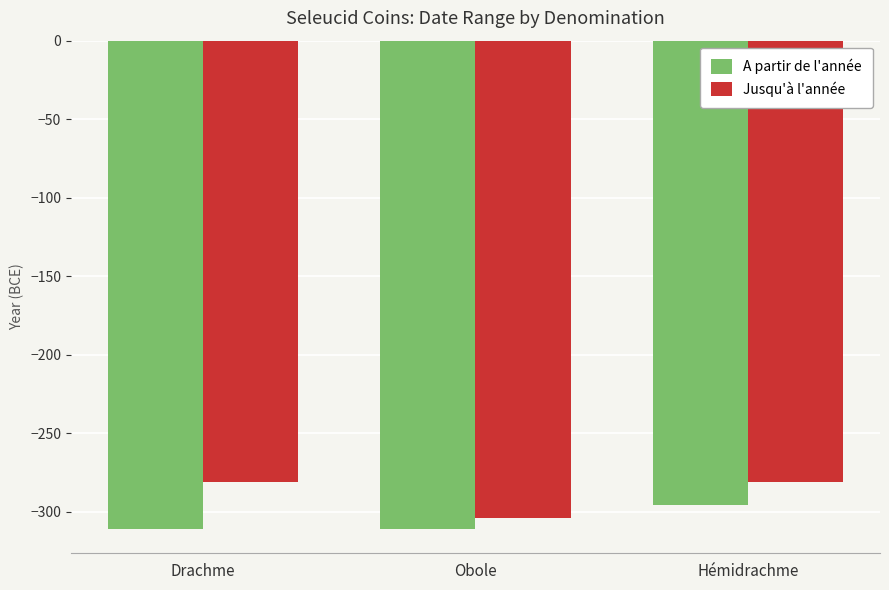

Rank the series at Drachme from highest to lowest value.

Jusqu'à l'année, A partir de l'année